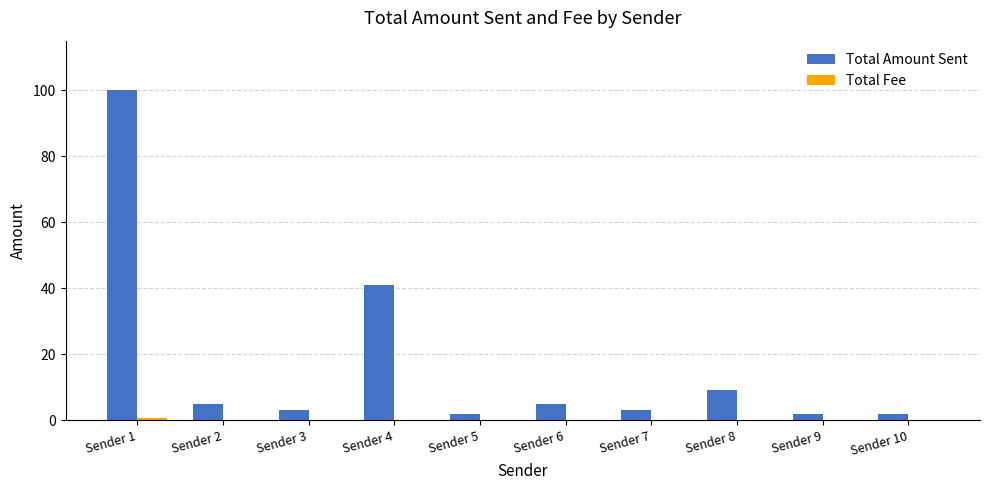

Which series changed the most between Sender 1 and Sender 8?

Total Amount Sent